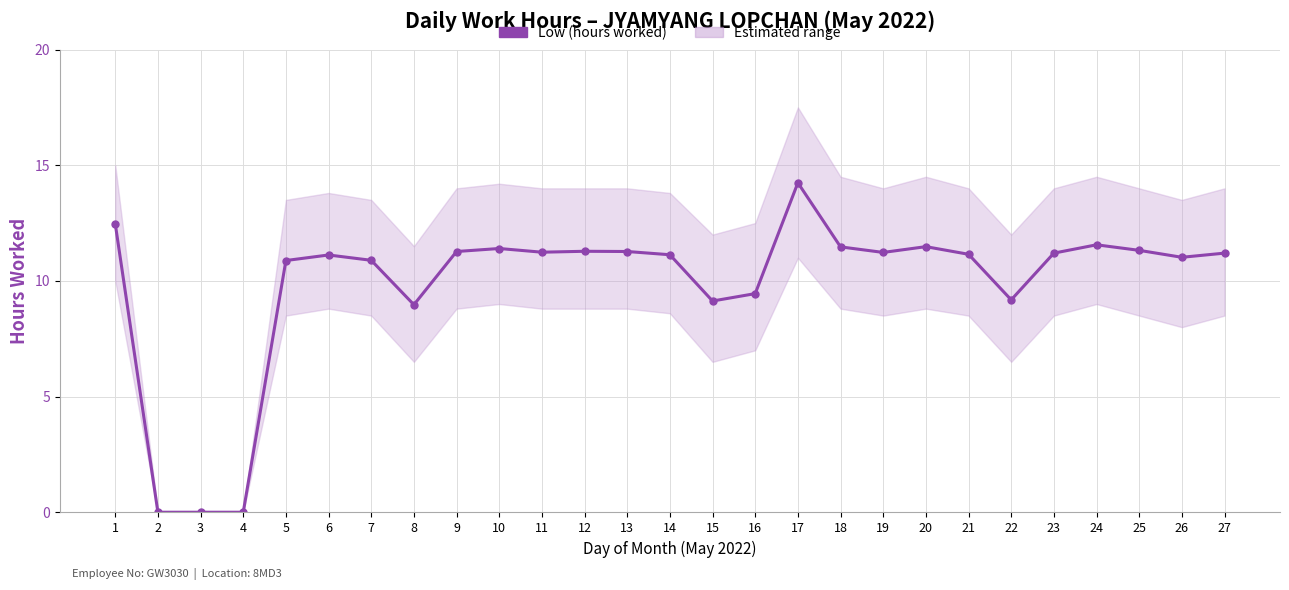

True or false: the data has more than 2 interior local peaks.

True